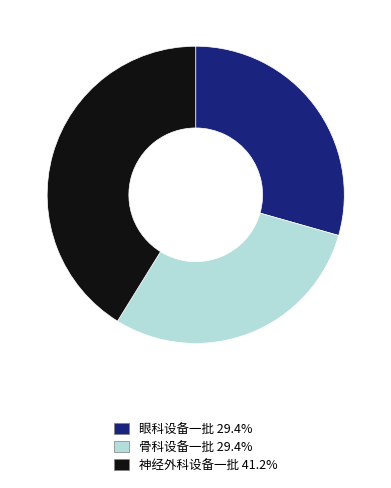

Approximately how many times larger is the value at 眼科设备一批 compared to 神经外科设备一批?

0.7